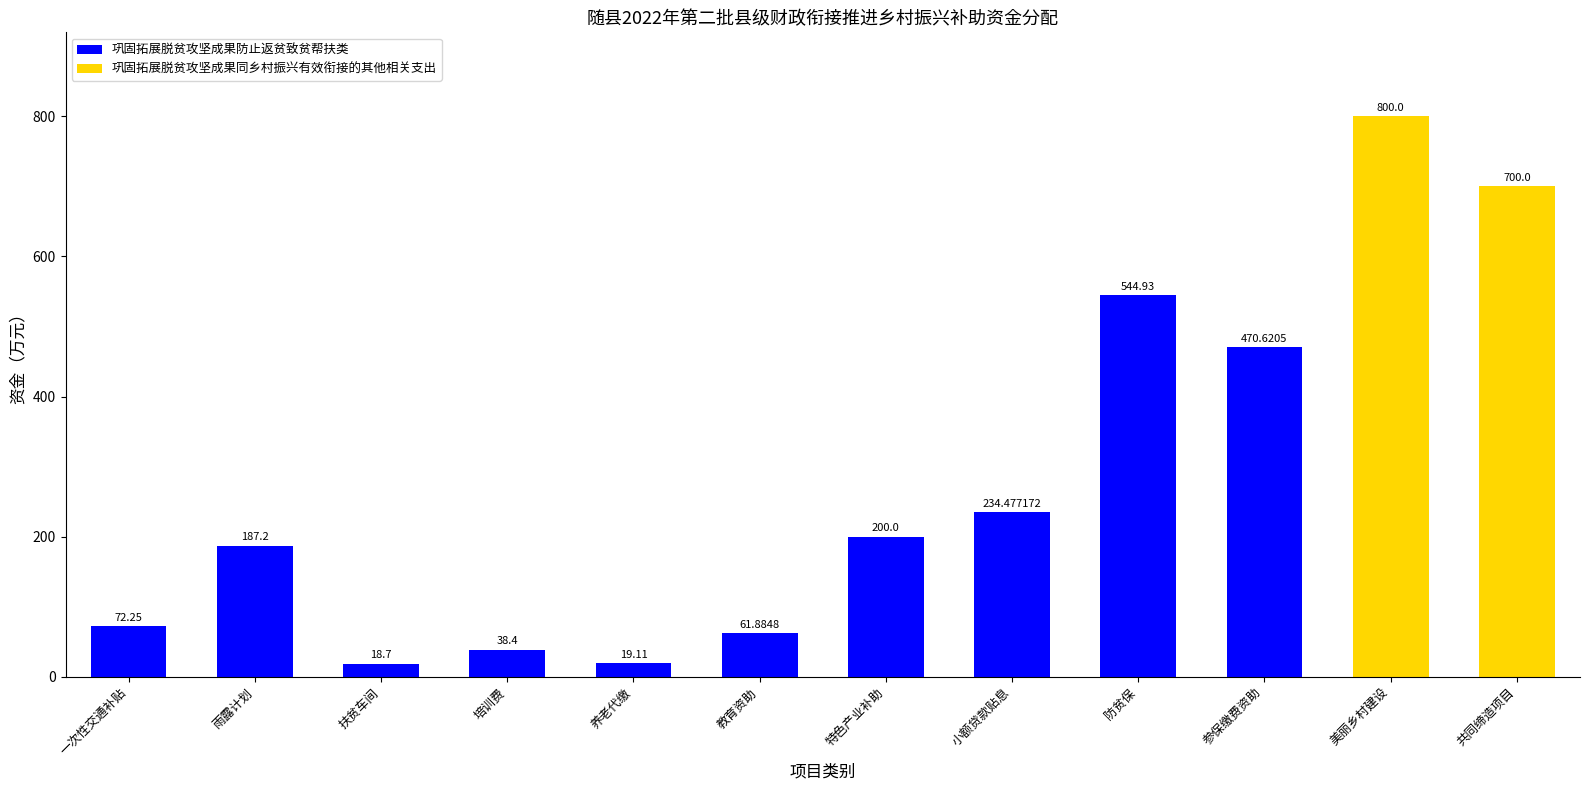

Does the chart contain stacked bars?

No